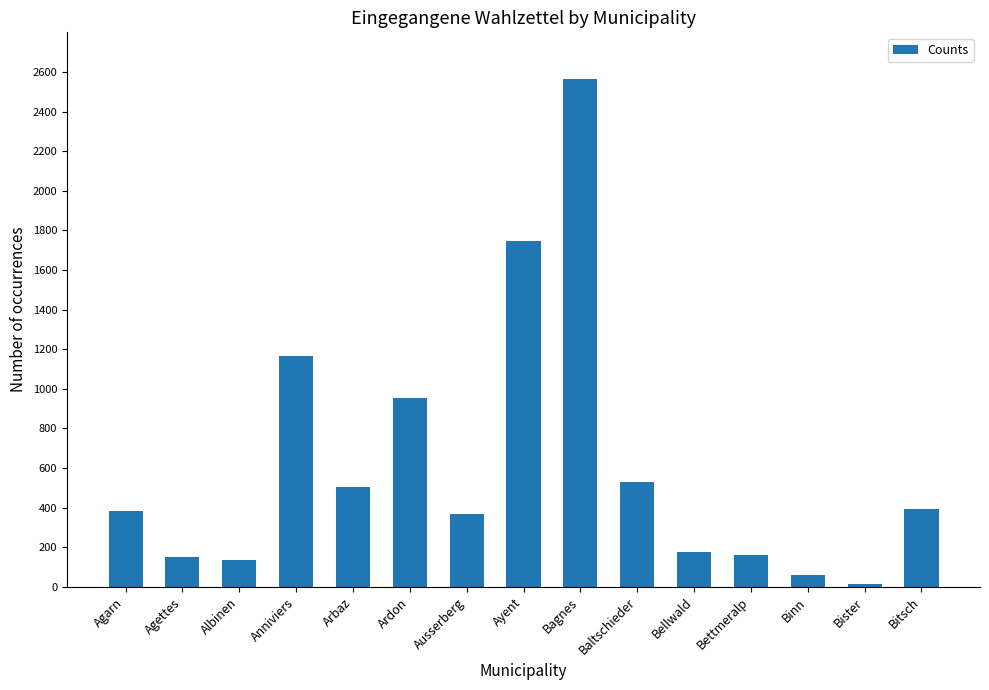

How many categories are shown in the chart?

15